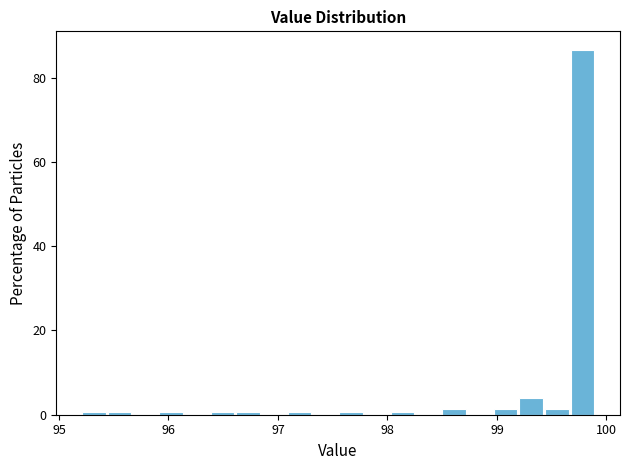

Around what value on the x-axis is the tallest bar? Give the approximate position of its centre, as read against the axis.

99.8